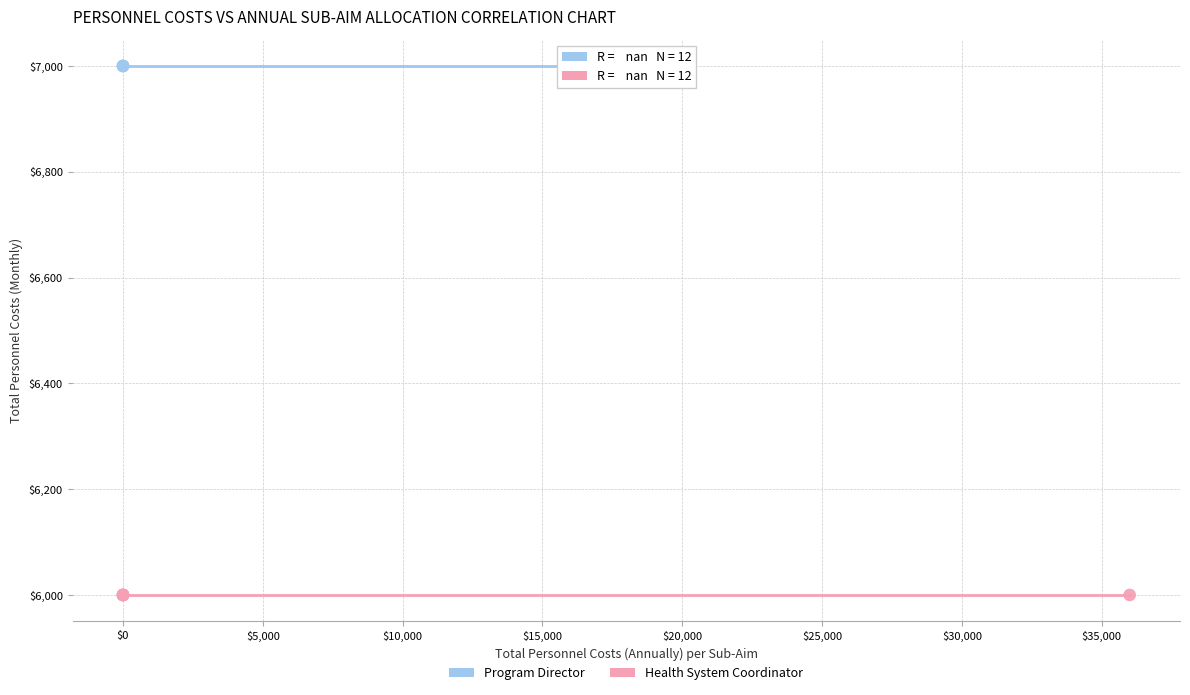

Which series contains the highest Y value?

Program Director